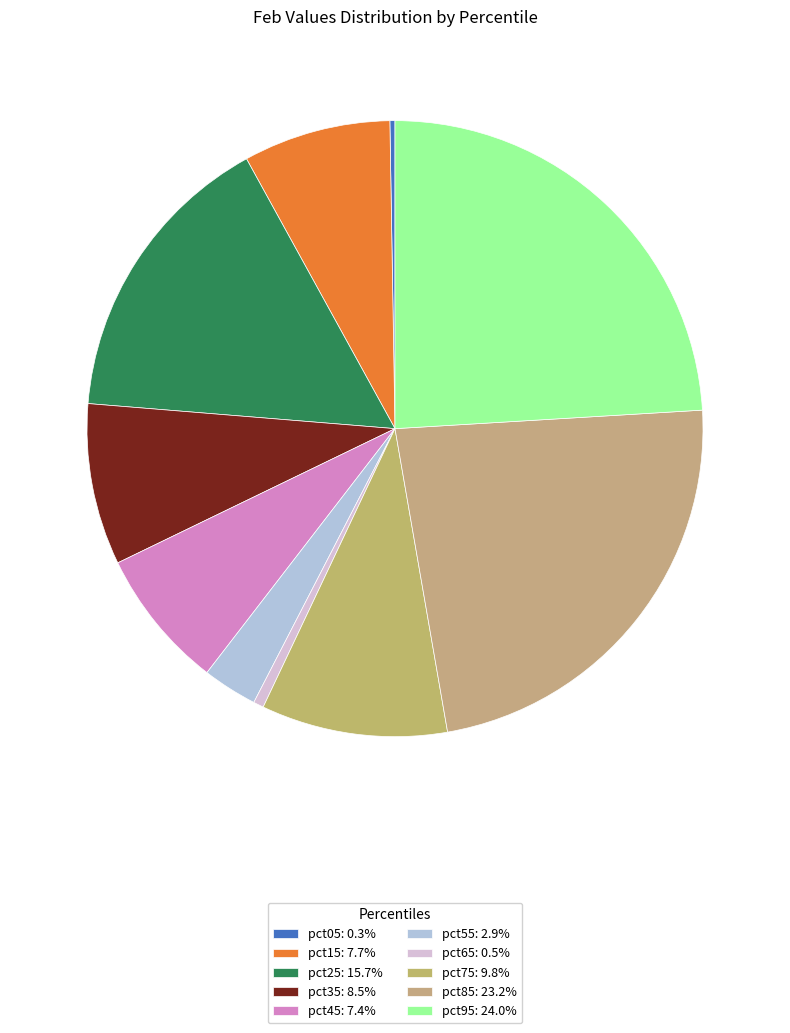

What is the total percentage of pct35 and pct85?

31.7%